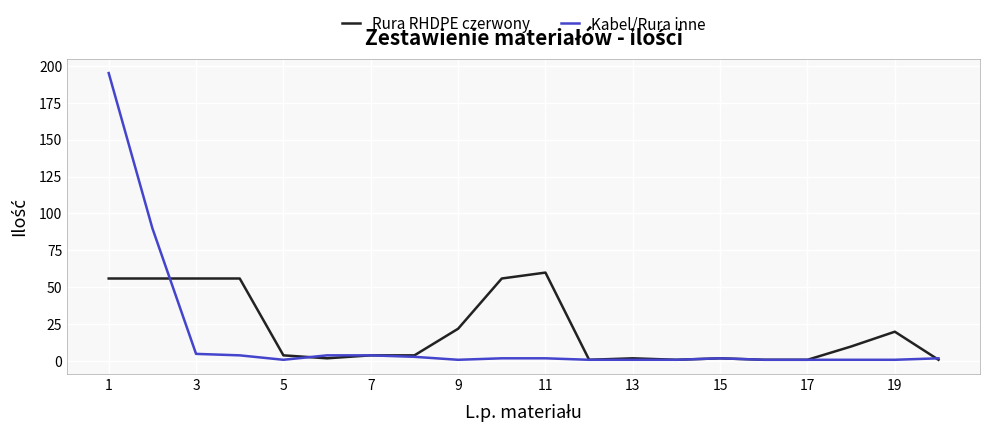

Rank the series by their maximum value, from highest to lowest.

Kabel/Rura inne, Rura RHDPE czerwony